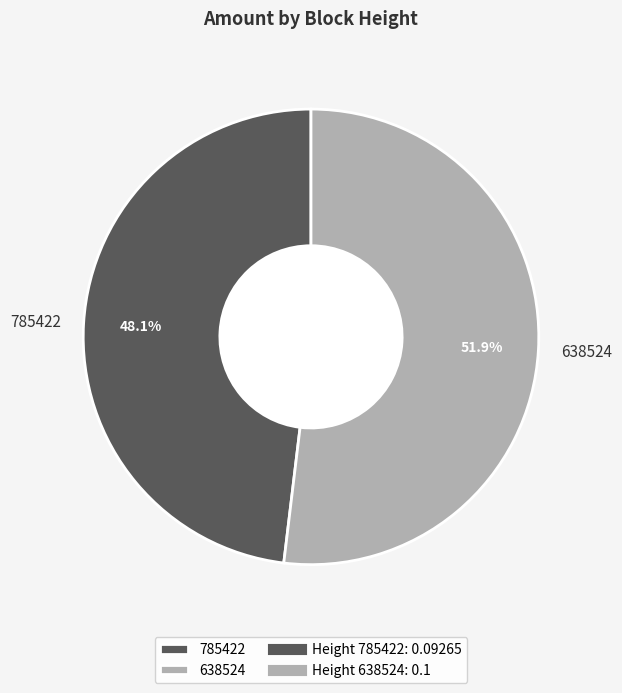

How many slices are in this pie chart?

2